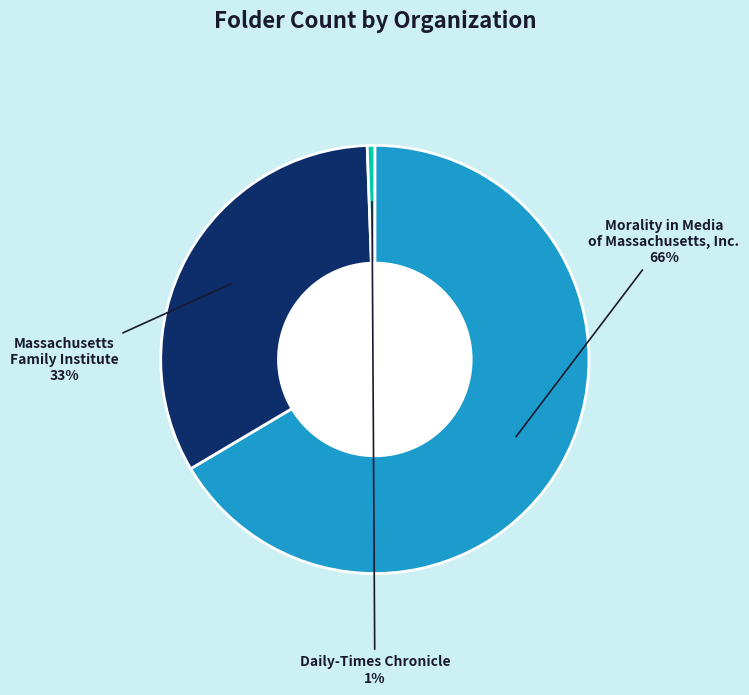

Is there a majority slice in this chart?

Yes